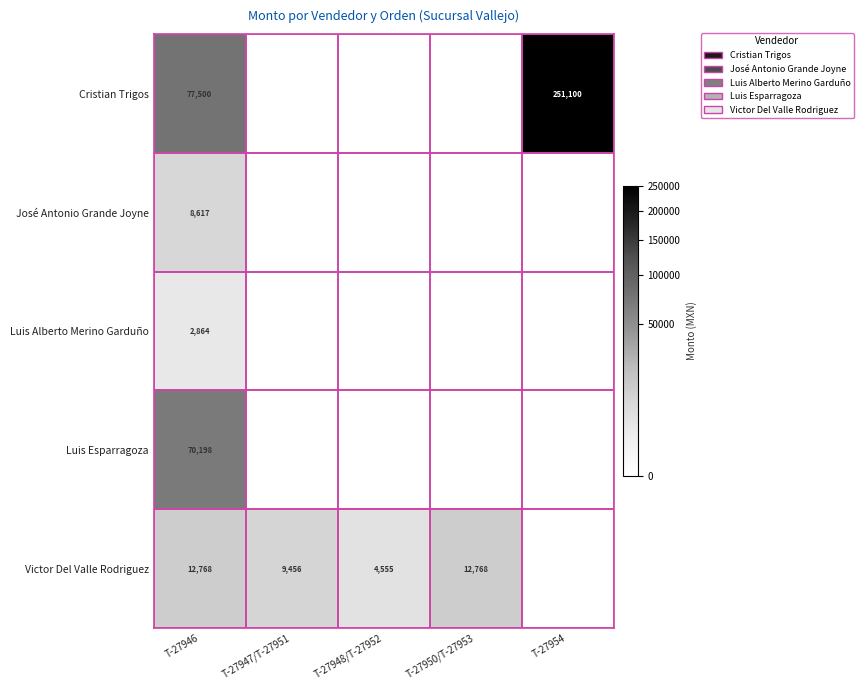

True or false: Victor Del Valle Rodriguez has a value of 12768 at T-27950/T-27953.

True